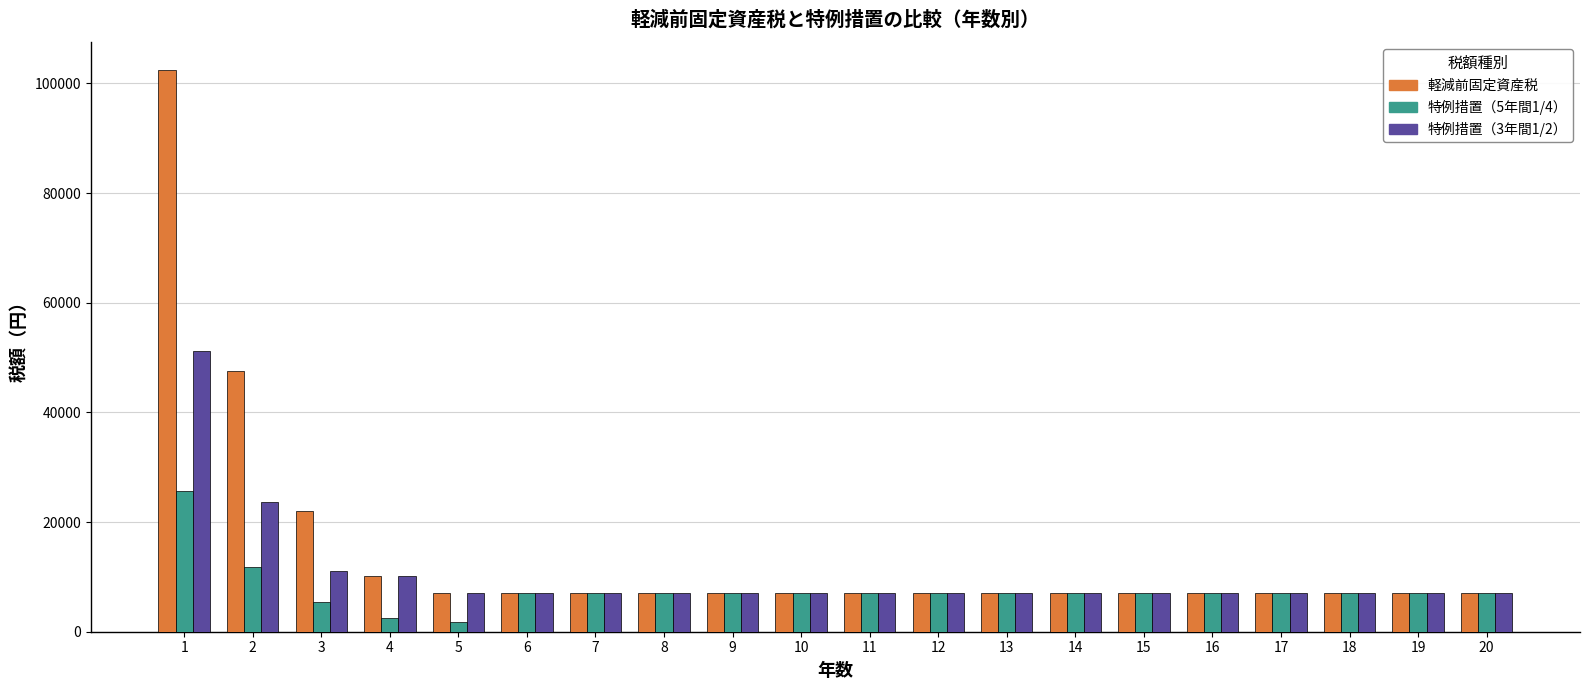

How many data points does each series have?

20